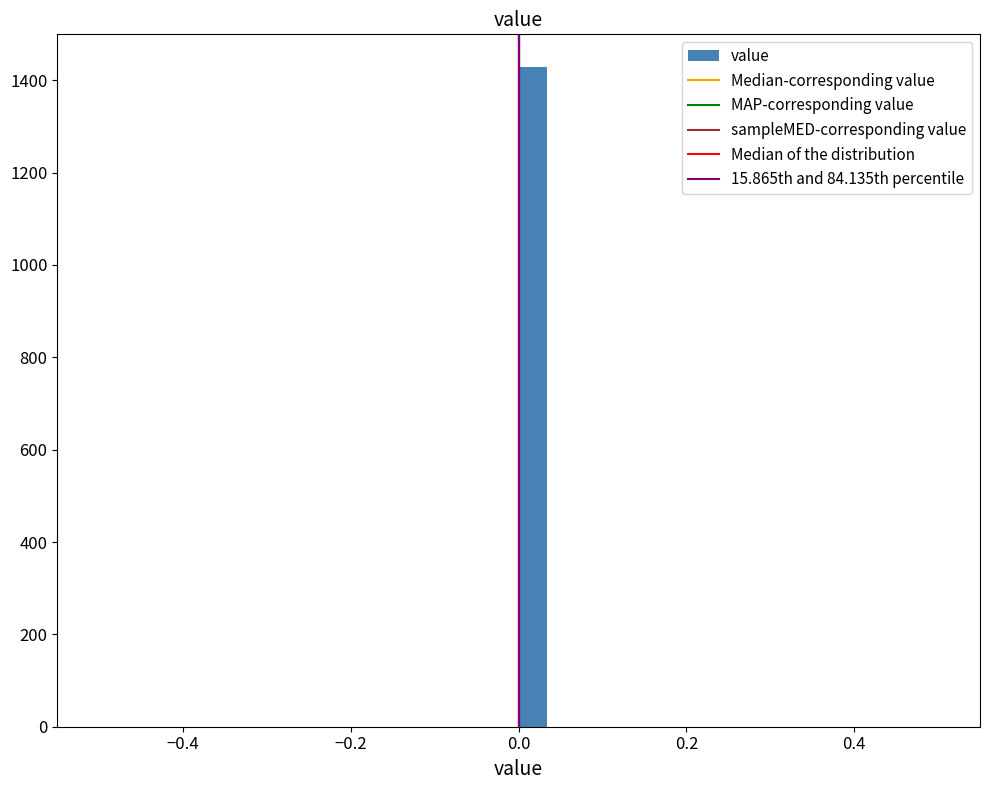

Read against the x-axis, roughly where is the centre of the tallest bar?

0.02